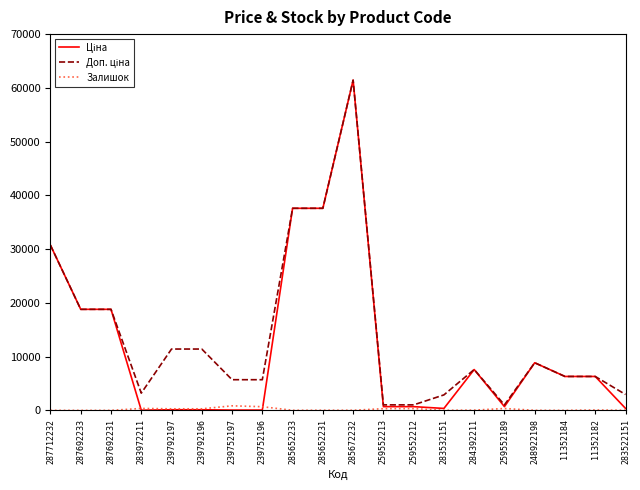

At which category is the sum across all series the highest?

285672232